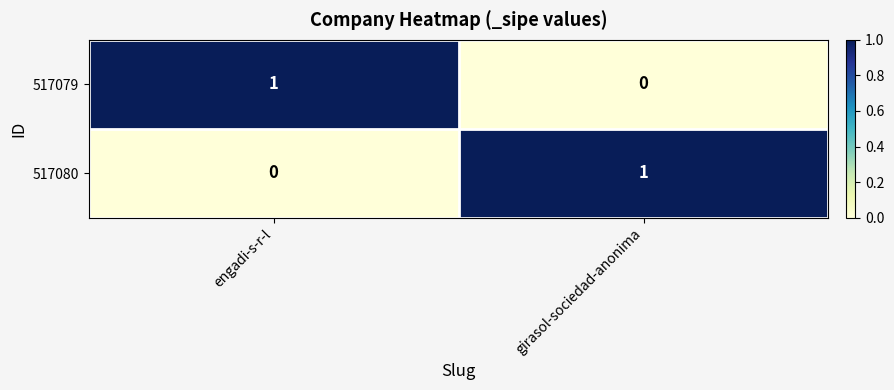

Where is 517079 nearest to the value 0?

girasol-sociedad-anonima